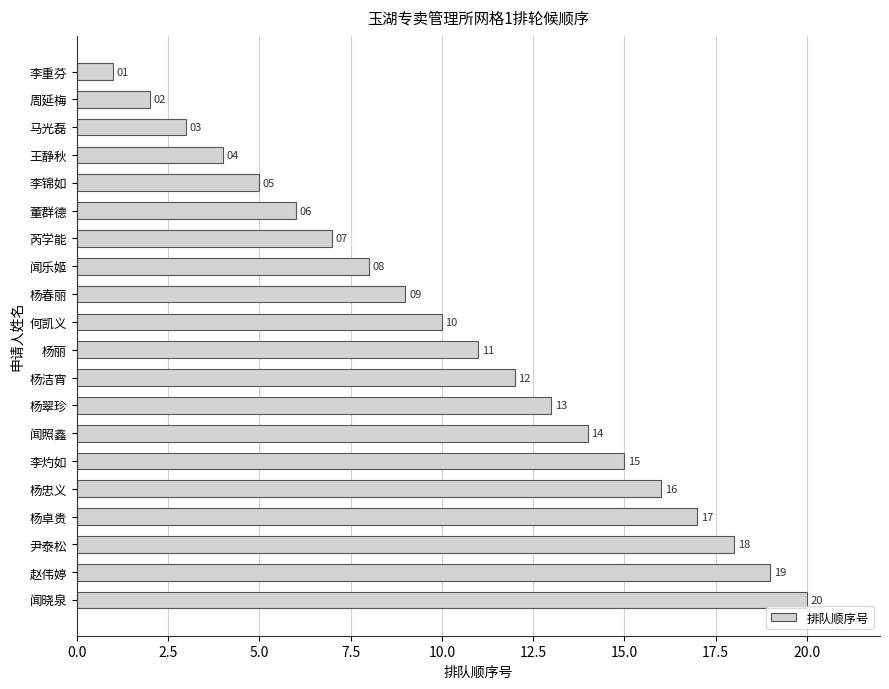

Where is the data nearest to the value 10?

何凯义